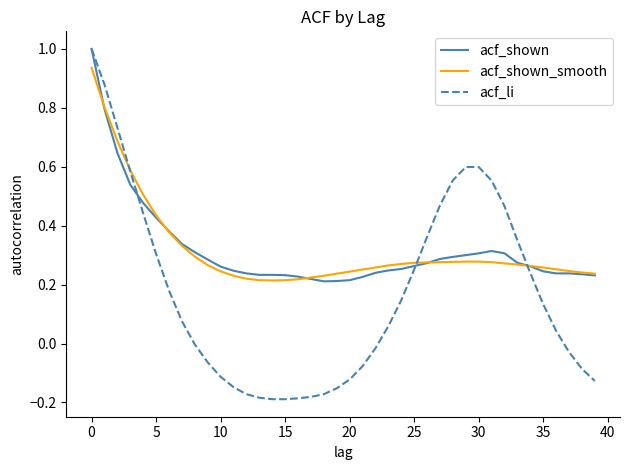

What is the maximum value shown in the chart?

1.0